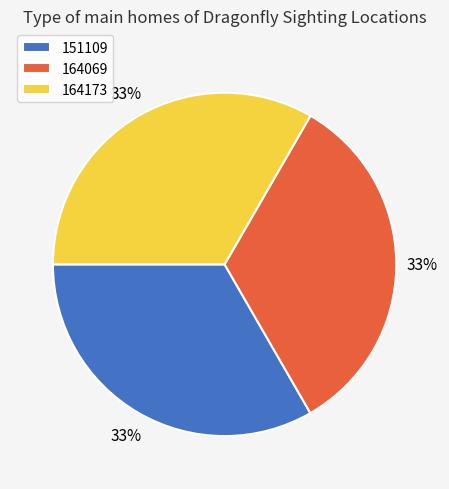

Is the sum of 151109 and 164173 greater than half?

Yes